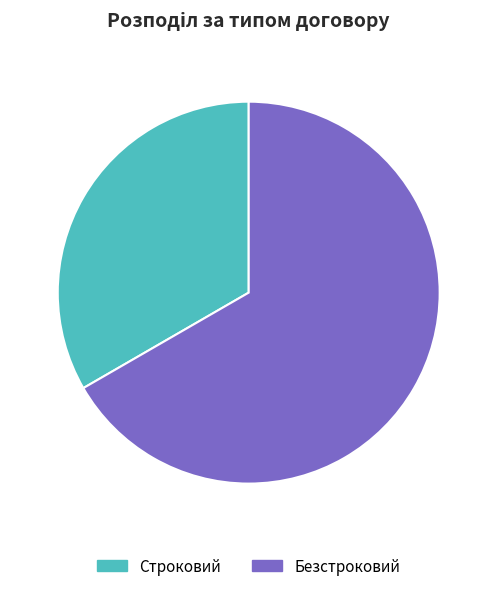

Is the sum of Строковий and Безстроковий greater than half?

Yes